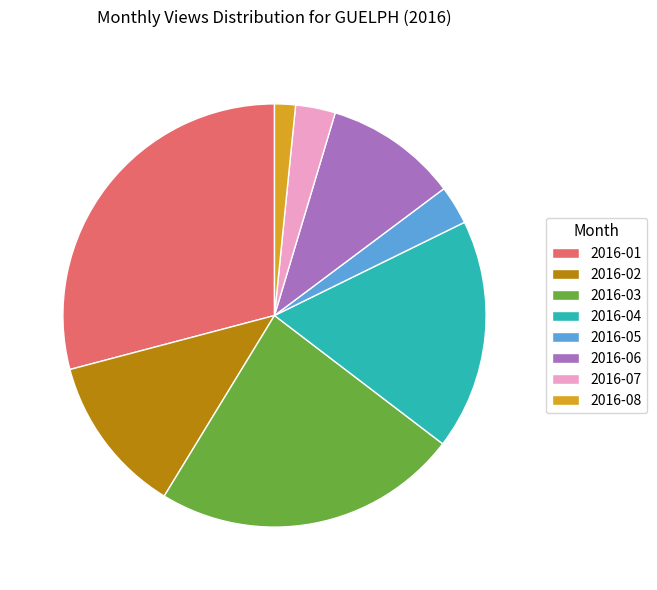

Is the sum of 2016-06 and 2016-08 greater than half?

No